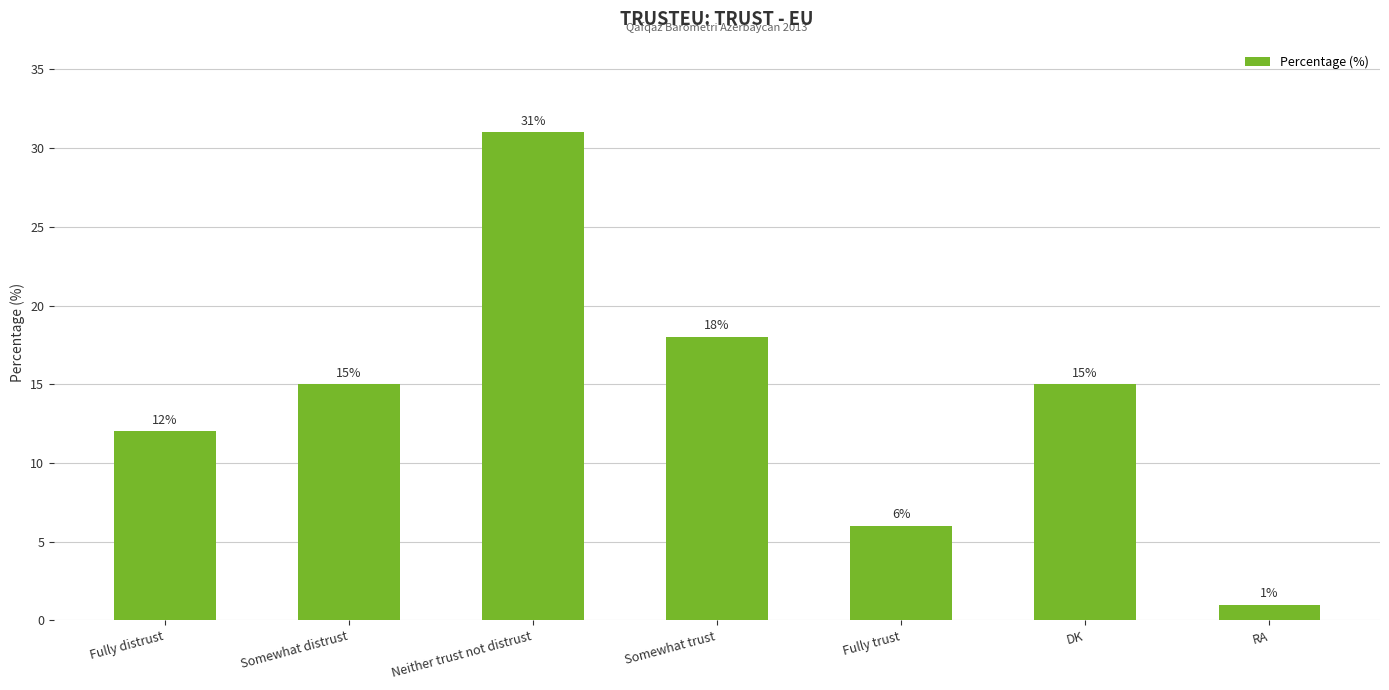

What is the smallest value displayed?

1